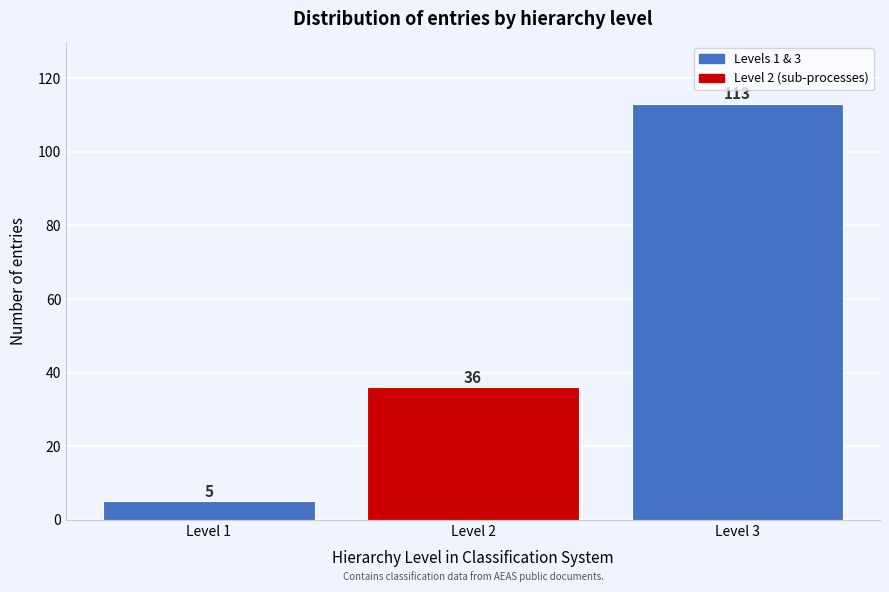

Reading left to right, transcribe this chart: for each bar, give the range it covers on the x-axis and its height.

0.5 to 1.5: 5
1.5 to 2.5: 36
2.5 to 3.5: 113